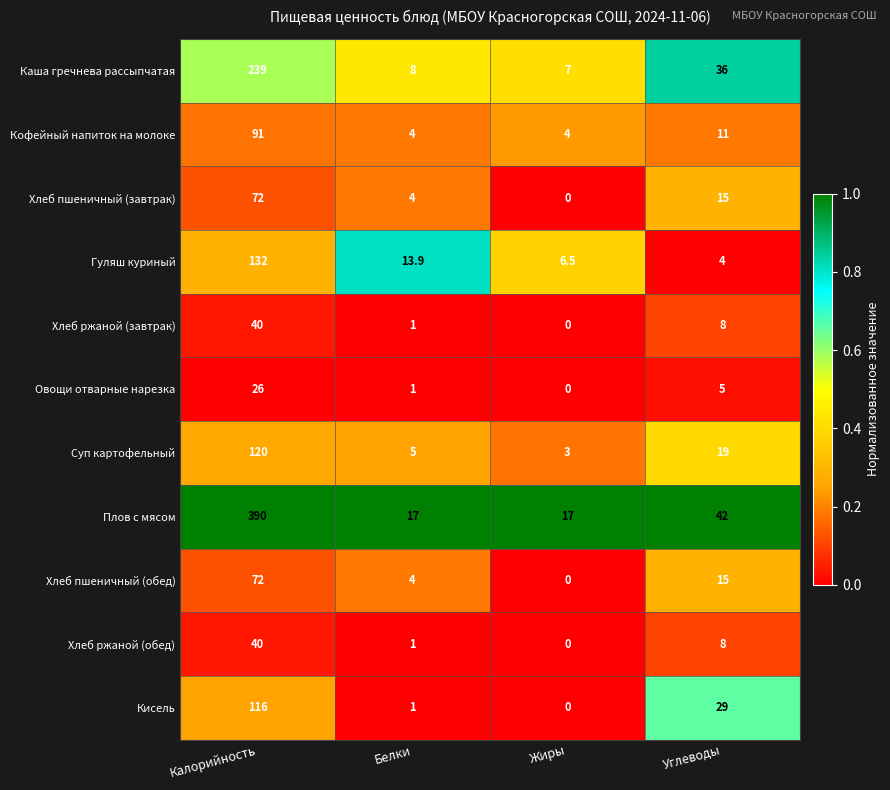

Which series has the largest total across all categories?

Плов с мясом